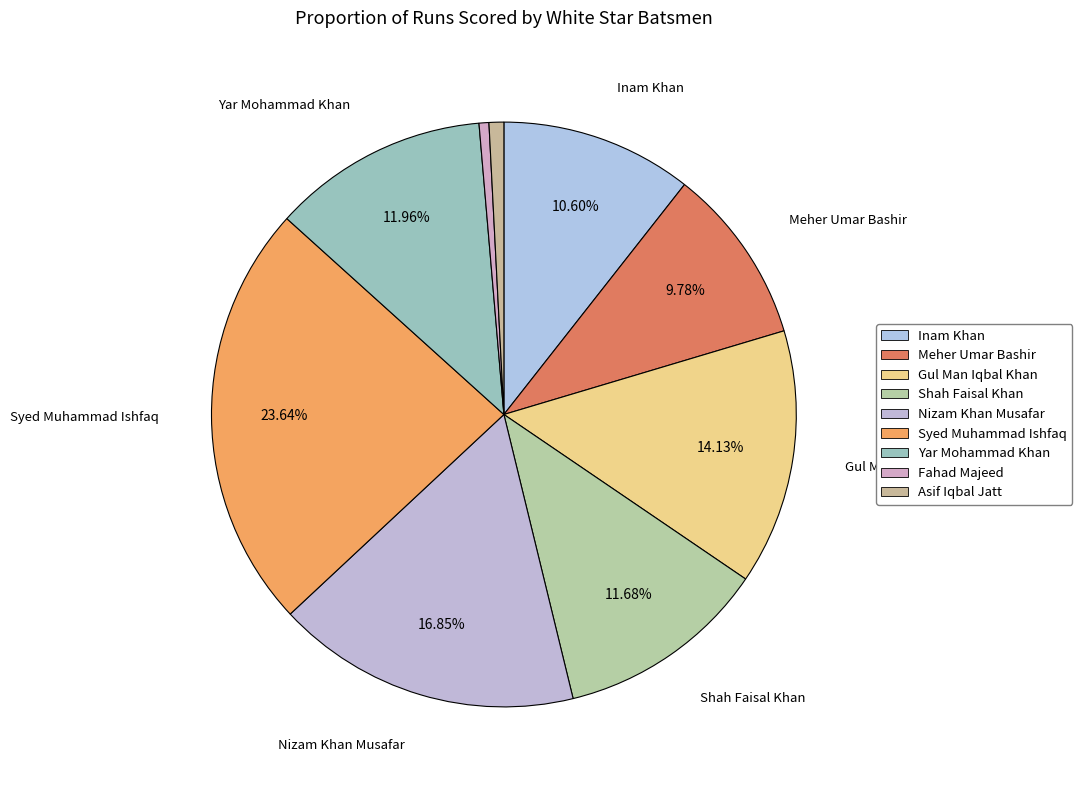

To the nearest percent, what is the average slice percentage?

11%